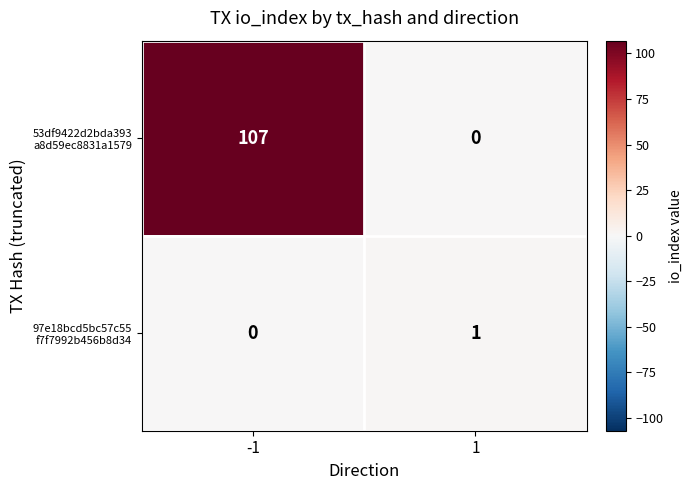

What is the total value across all series at -1?

107